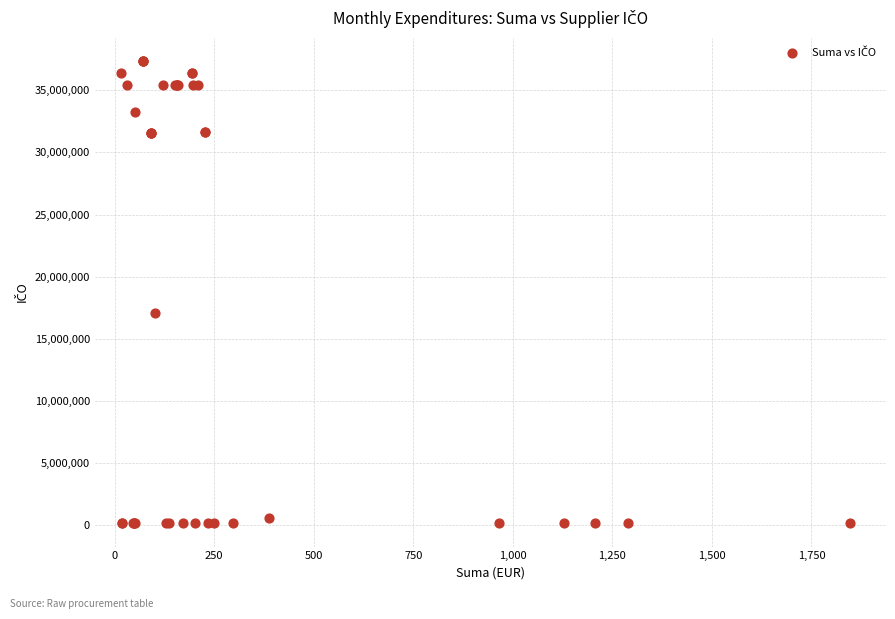

What Y value in the scatter plot is closest to 18765607?

17055270